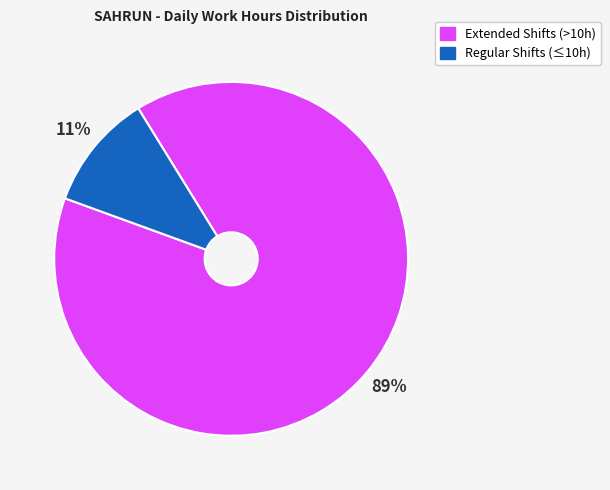

Is there a majority slice in this chart?

Yes